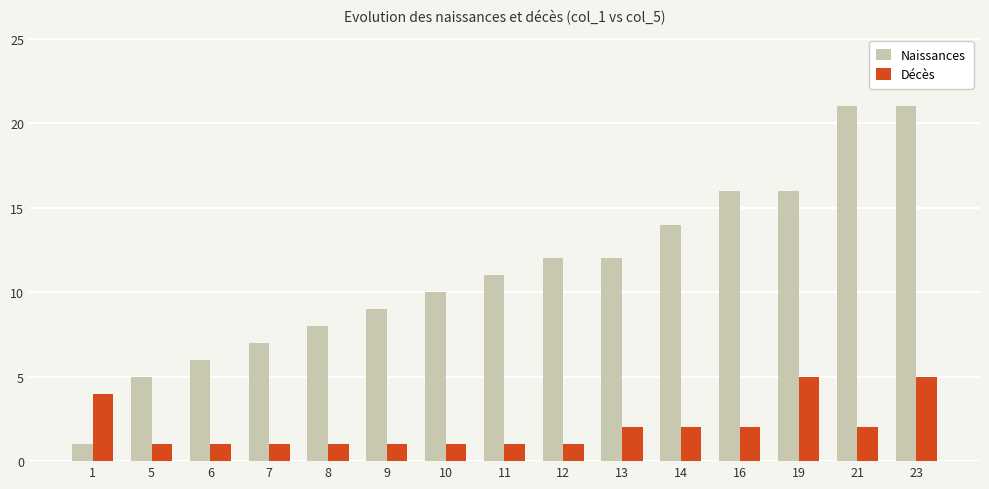

At how many categories does at least one series exceed 13?

5